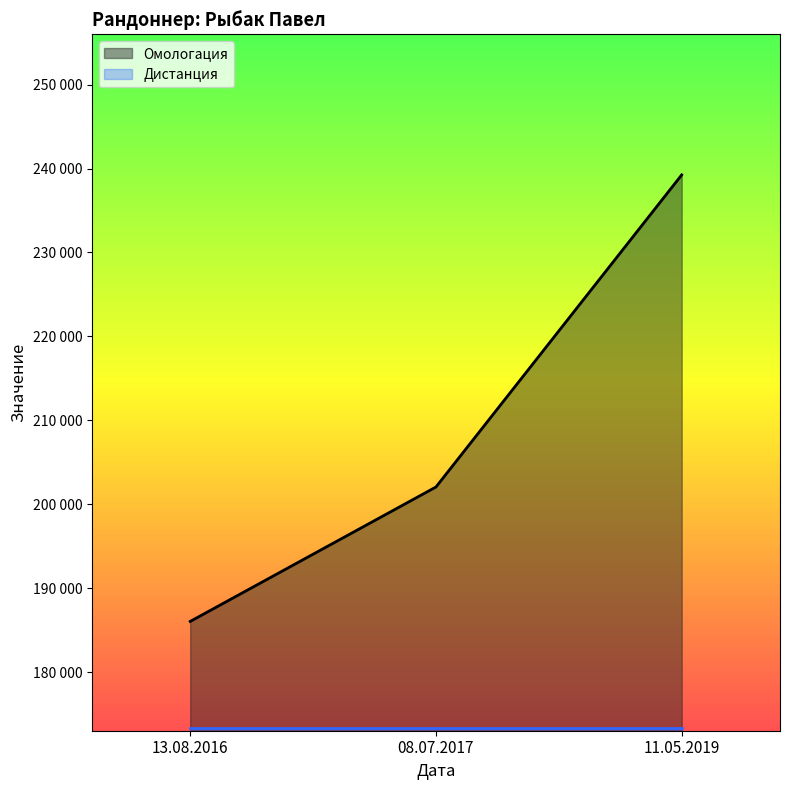

What is the value of the 1st point from the left?

186041